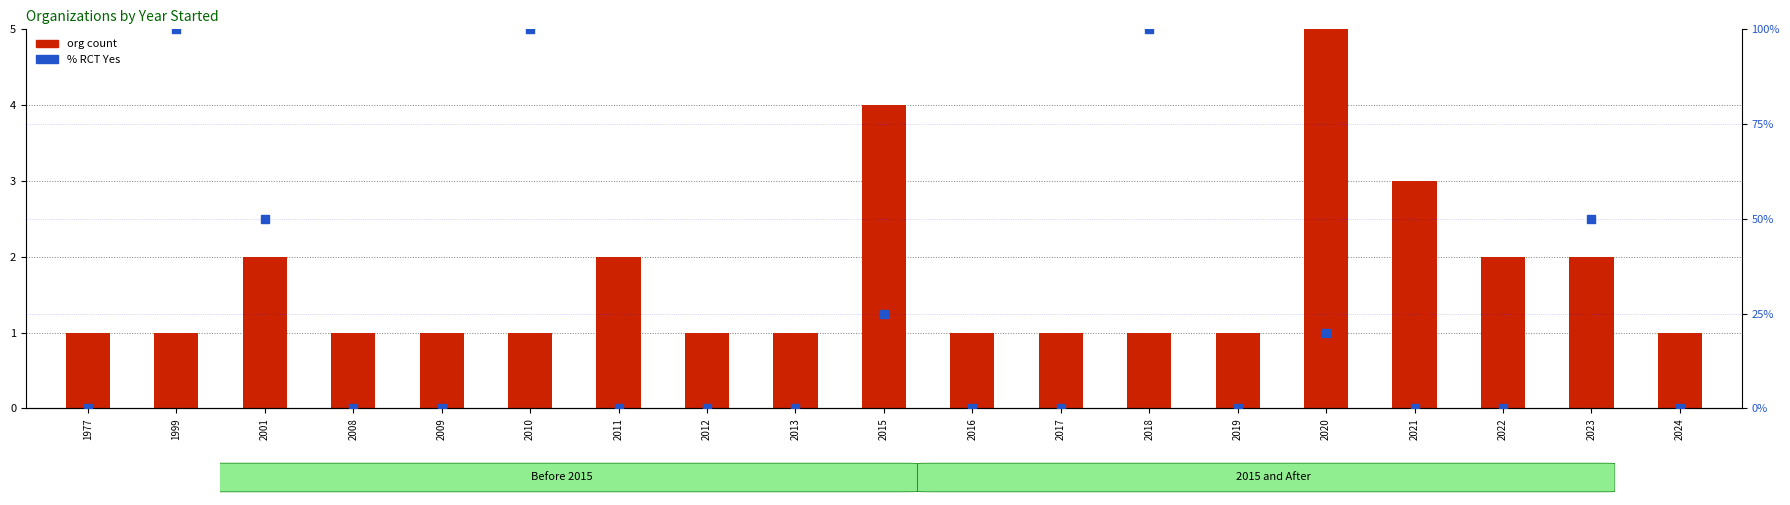

Is the value of % RCT Yes at 2018 greater than the value of org count at 2016?

Yes